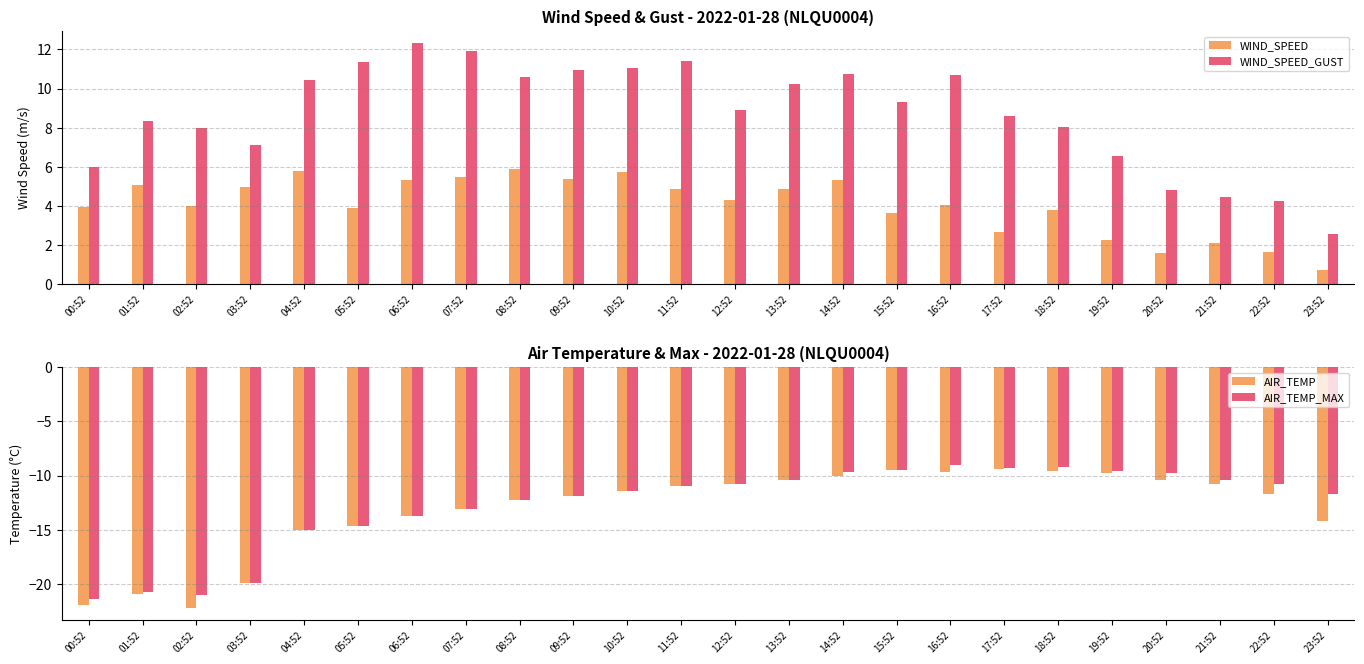

Between 18:52 and 23:52, which series saw the biggest shift?

WIND_SPEED_GUST